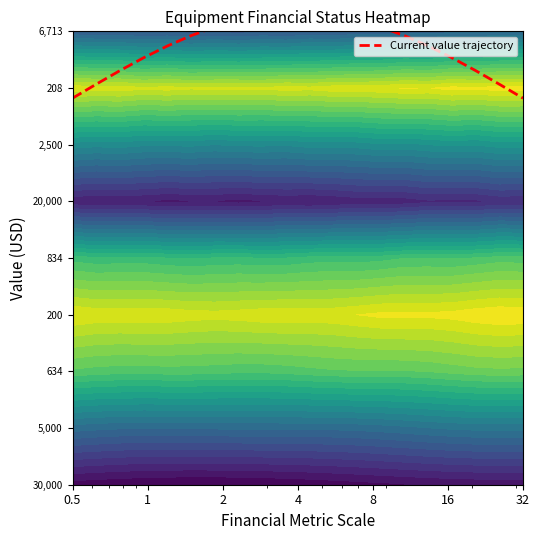

What is the maximum value shown in the chart?

8.3